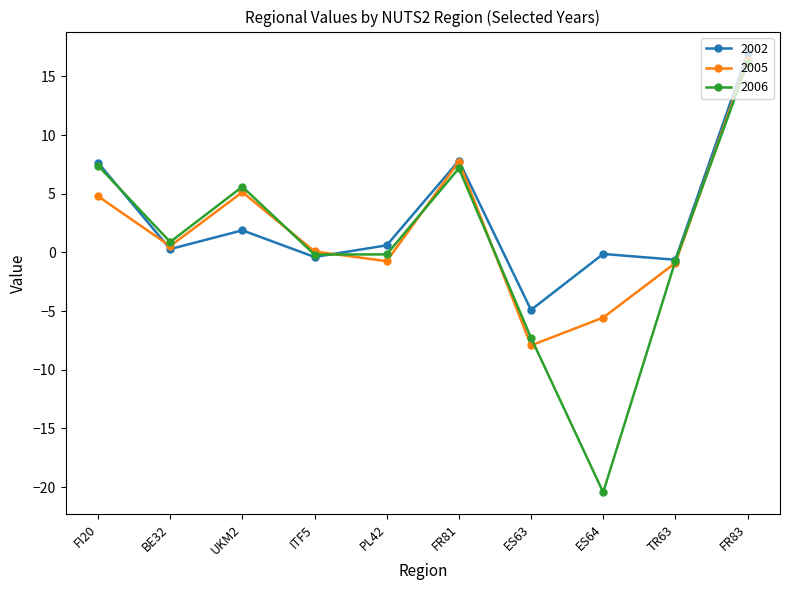

Count the number of categories in the chart.

10